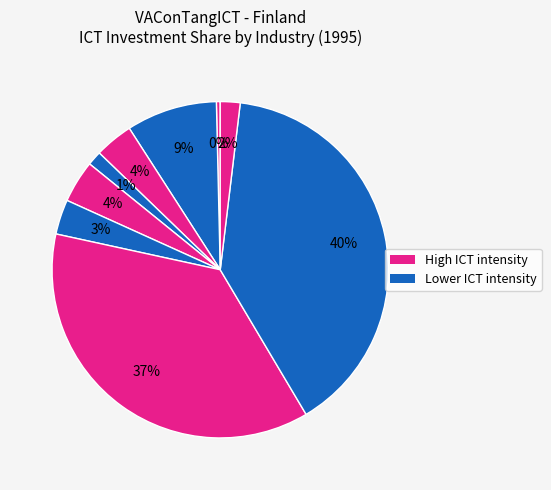

Rank the categories by value from highest to lowest.

Financial and insurance, Information and communication, Total manufacturing, Wholesale and retail trade, Electricity, gas, steam, Transportation and storage, Professional, scientific, technical, Construction, Agriculture, forestry and fishing, Real estate activities